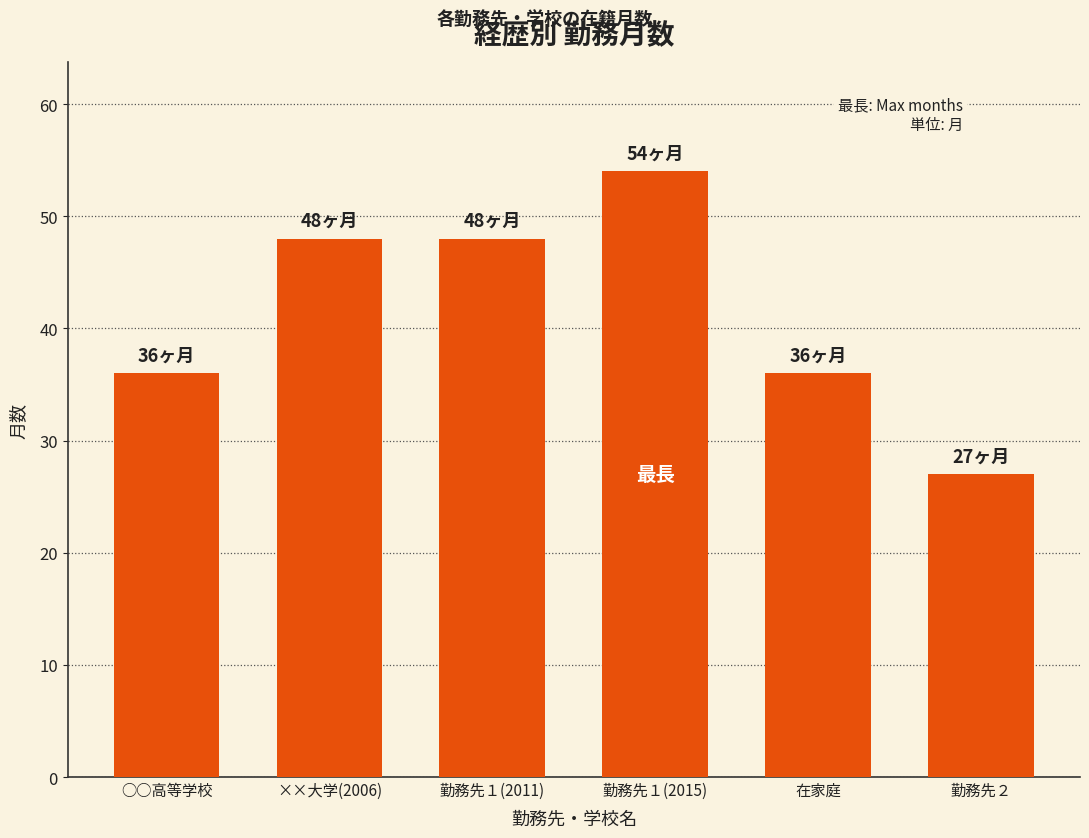

True or false: the data shows 39 at 勤務先２.

False